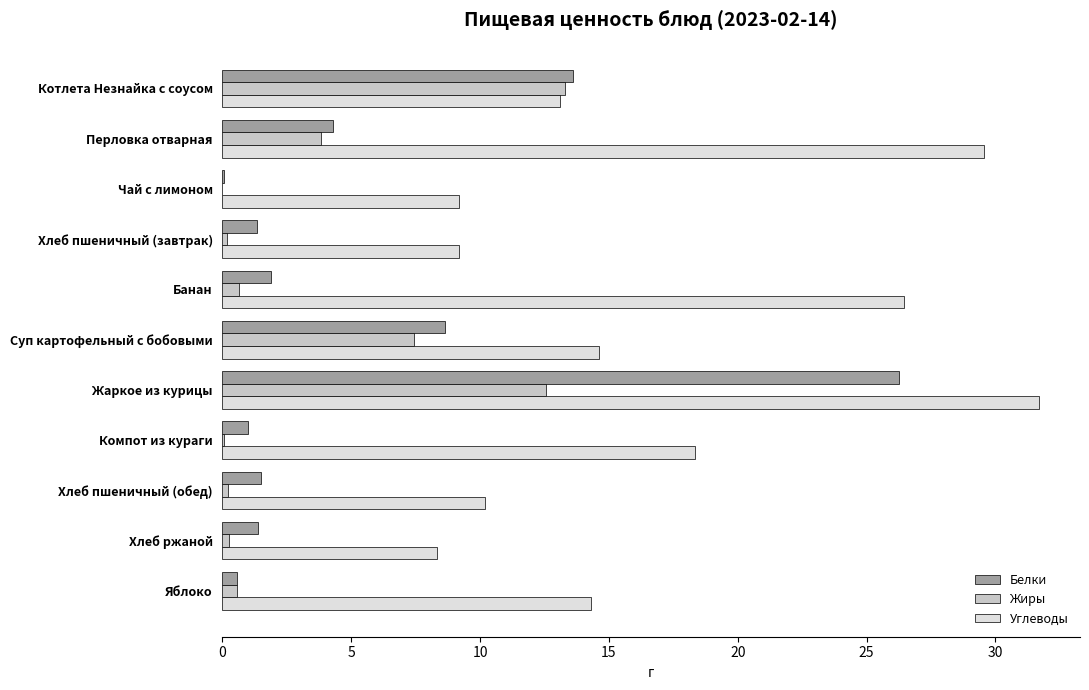

At which category does the chart reach its peak across all series?

Жаркое из курицы